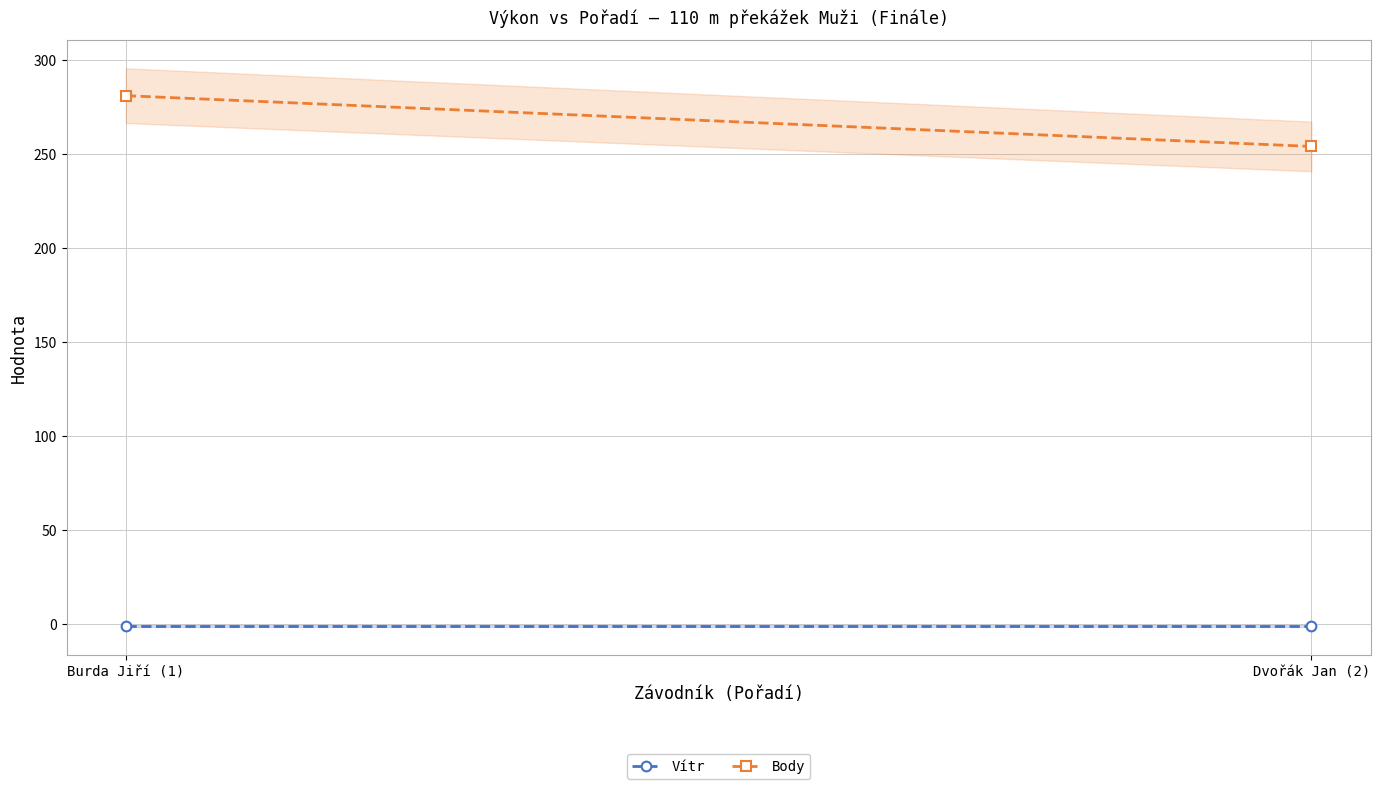

Which series has the widest spread of values?

Body